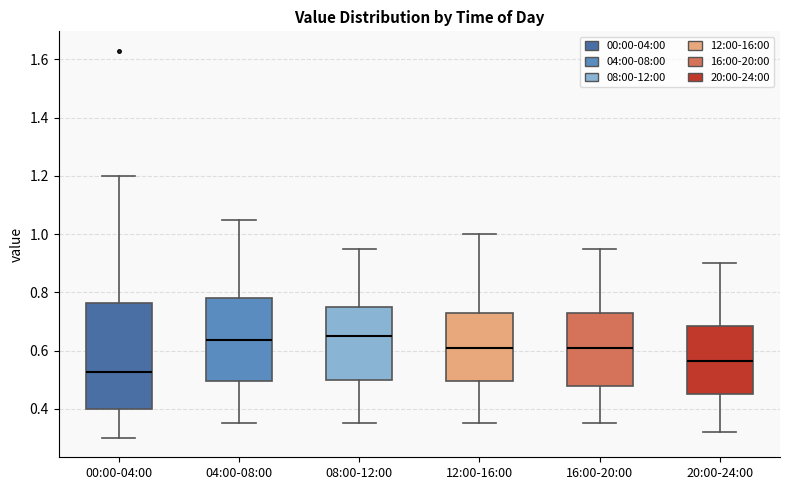

Which box's median line is the lowest?

00:00-04:00